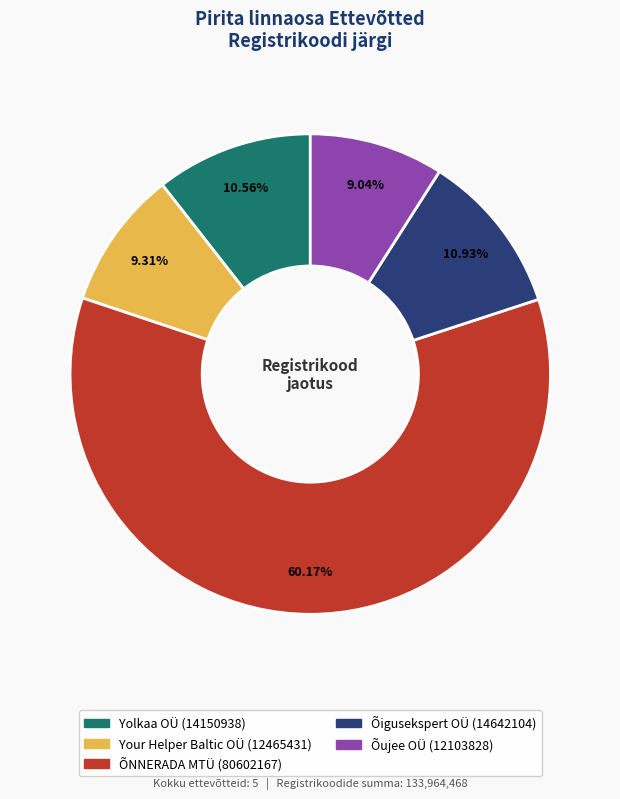

Do ÕNNERADA MTÜ and Yolkaa OÜ together represent more than half of the pie?

Yes